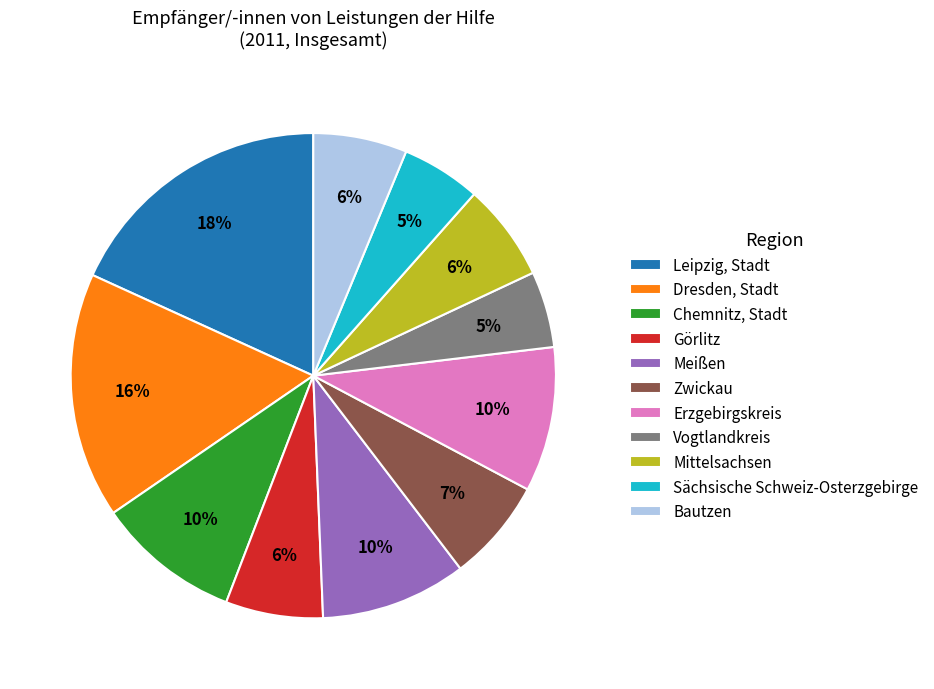

The Leipzig, Stadt slice represents 30% of the pie. True or false?

False